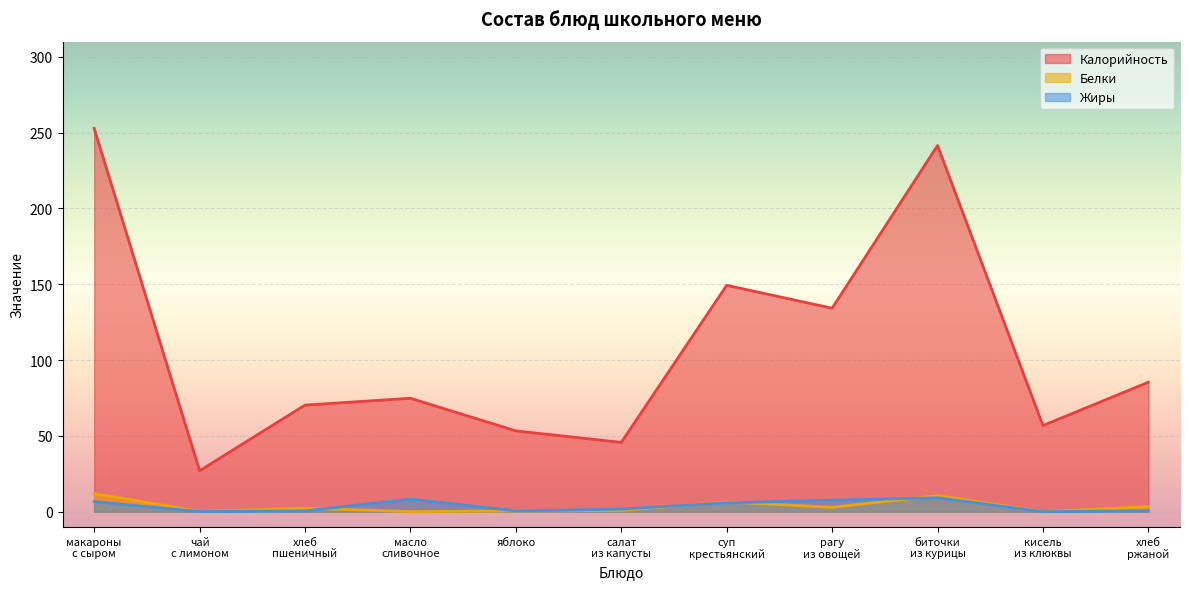

Rank the series by their maximum value, from lowest to highest.

Жиры, Белки, Калорийность